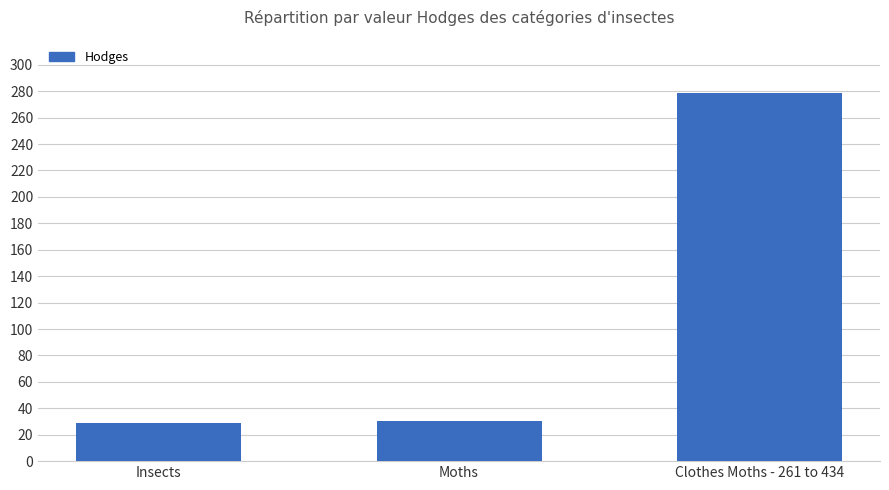

The chart shows a value of 29.0 at Insects. True or false?

True